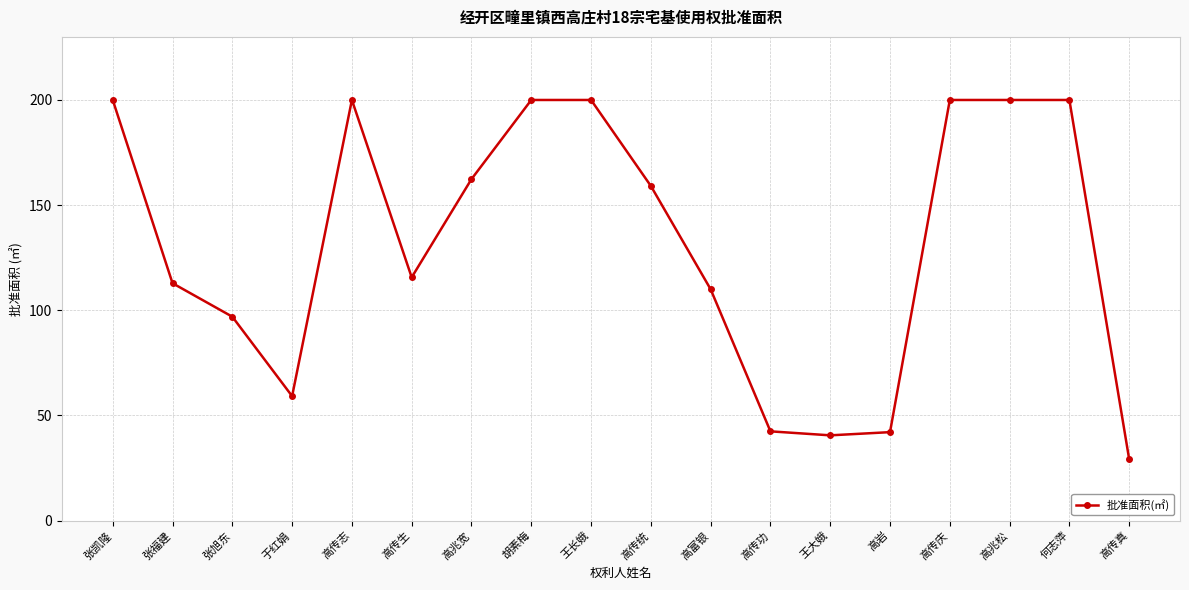

Is it true that the value at 王大娥 is 54.2?

False